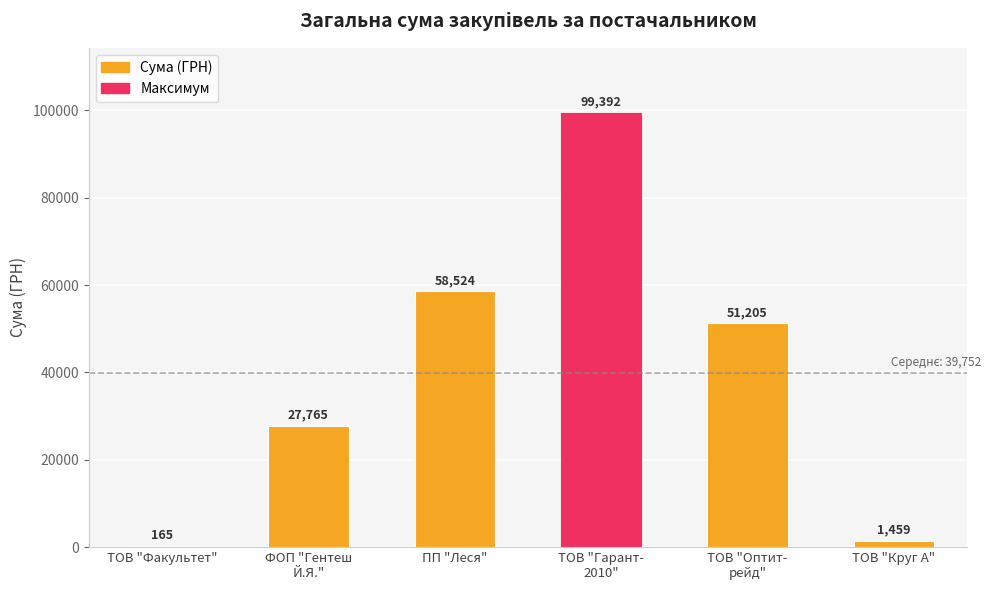

At which label is the value closest to 49778?

ТОВ "Оптит-
рейд"